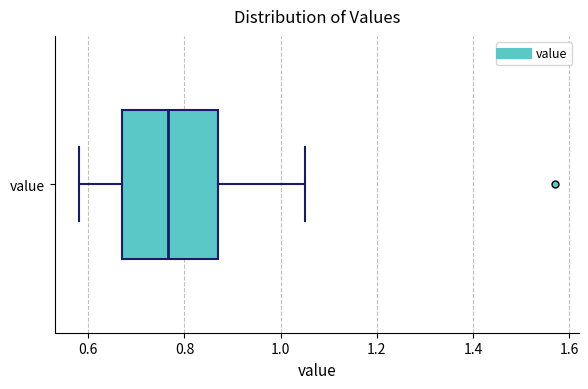

Read this box plot against the x-axis: the position of the median line, the range covered by the box, and the ends of both whiskers. The values are not printed on the chart, so give them approximately, as read against the axis.

median 0.76, box 0.68 to 0.88, whiskers 0.58 to 1.06